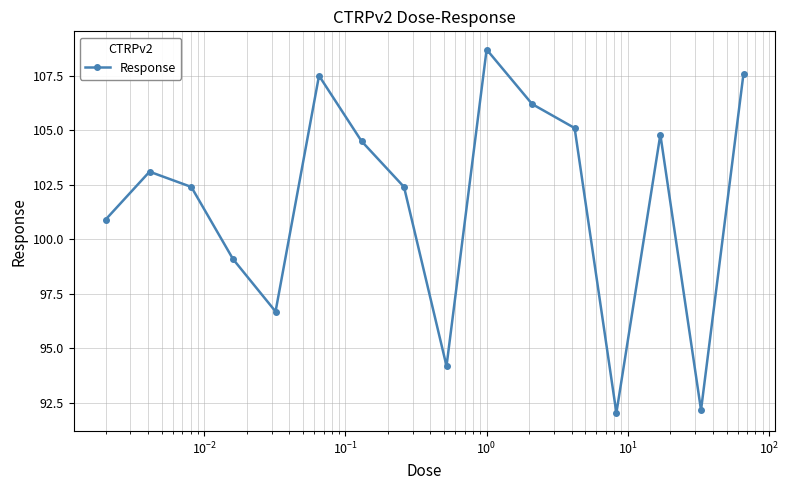

What is the value of the 14th point from the left?

104.8